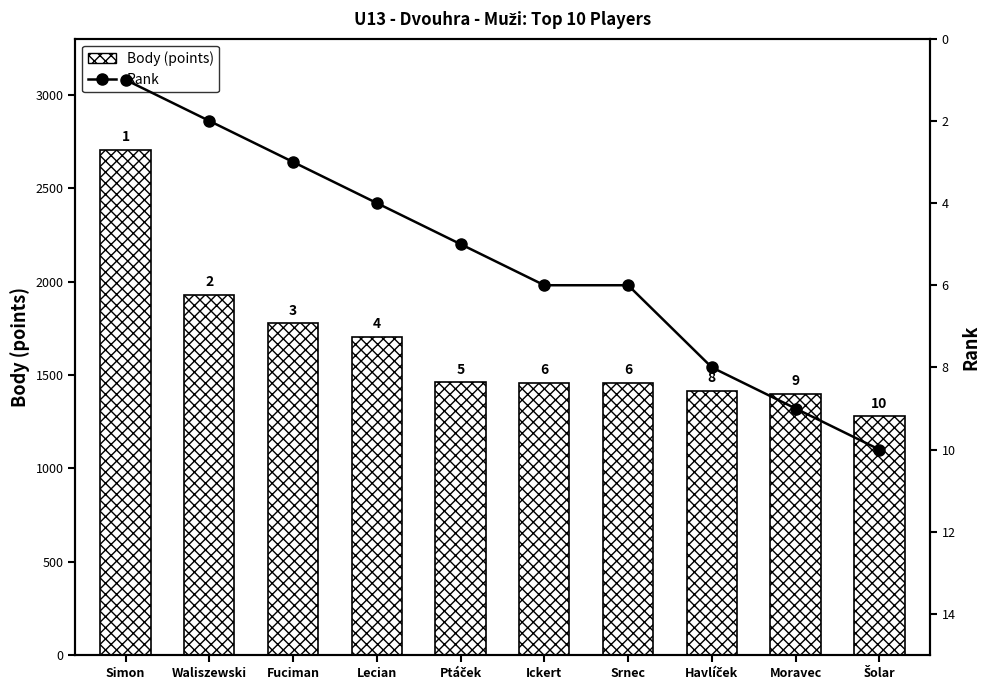

Is it true that Body (points) equals 1278 at Šolar?

True